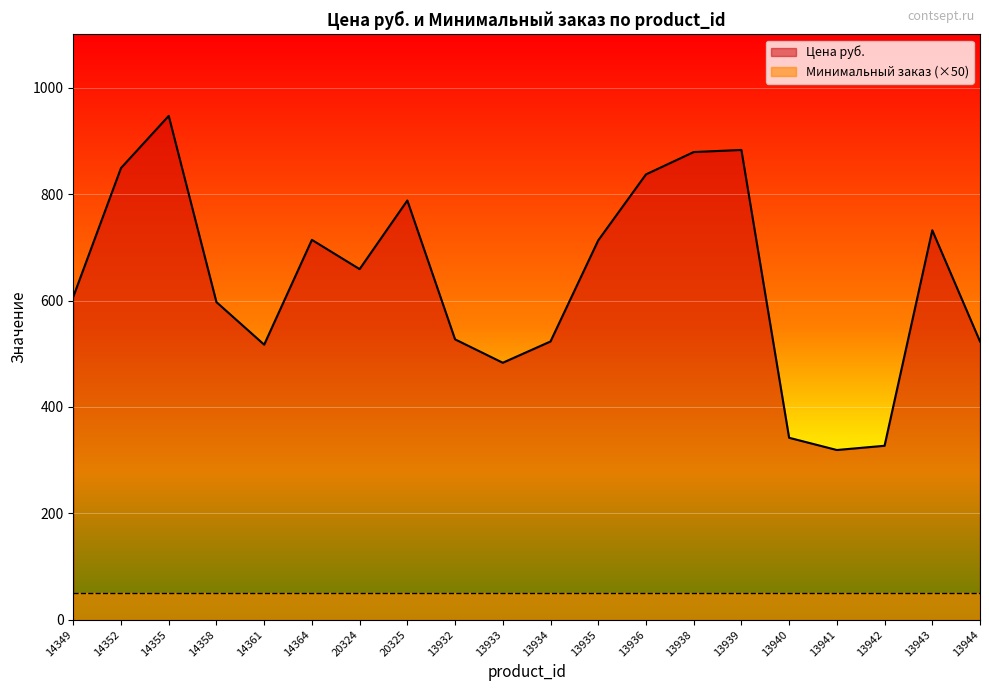

What position from the left is 13942?

18